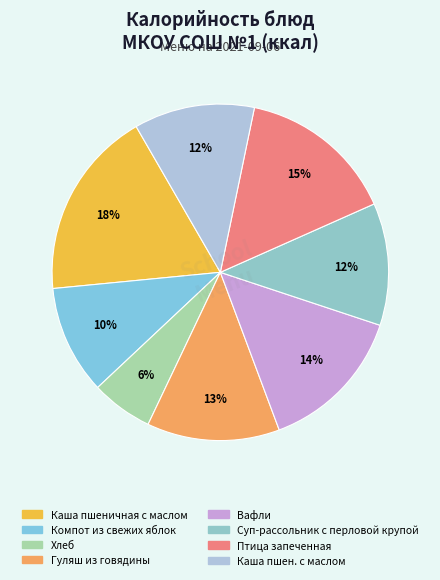

Which category has the smallest portion of the pie?

Хлеб